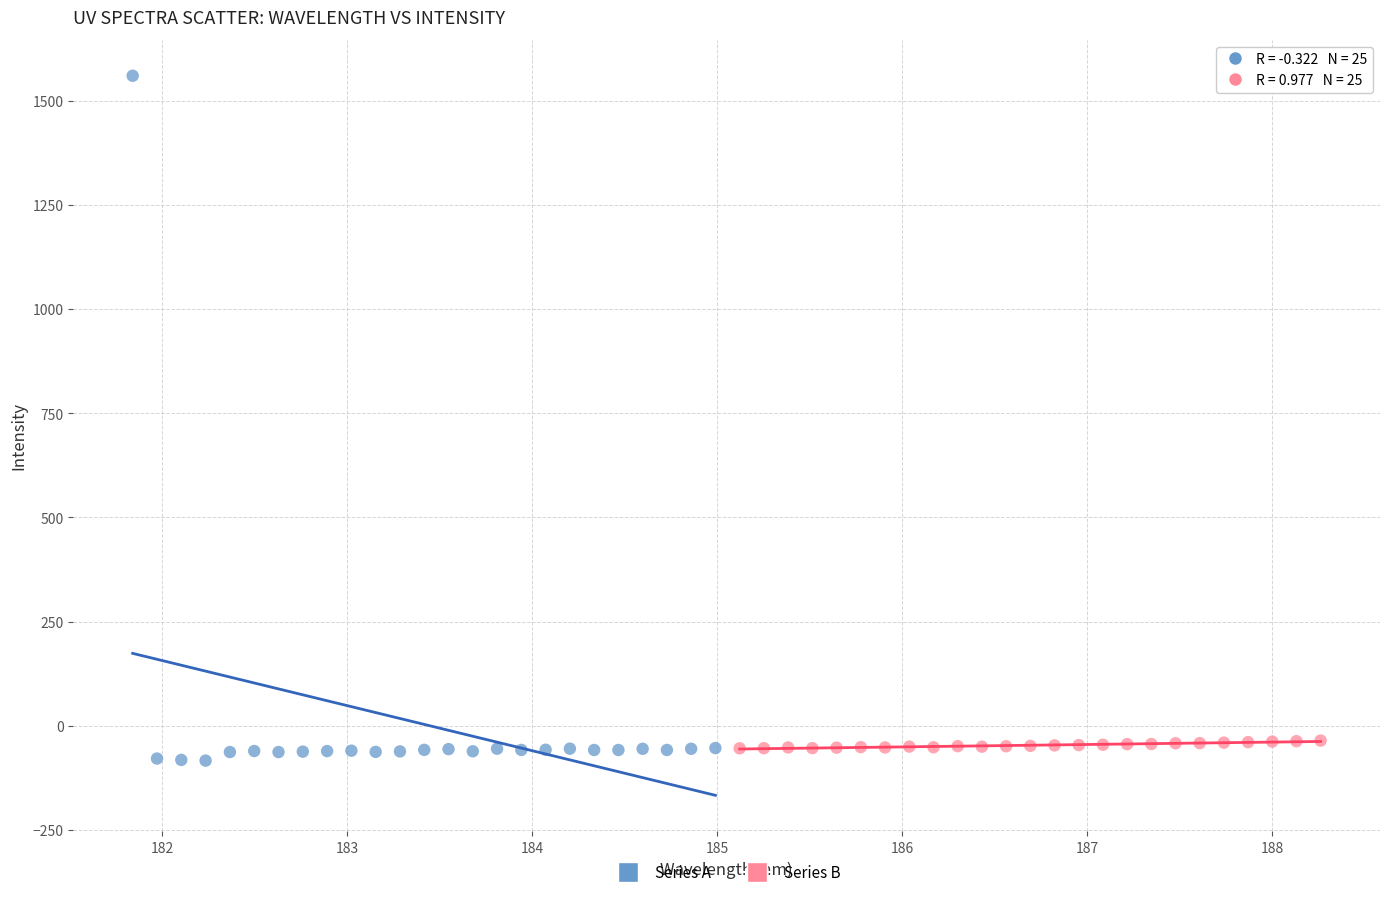

Which series has the widest spread of Y values?

Series A